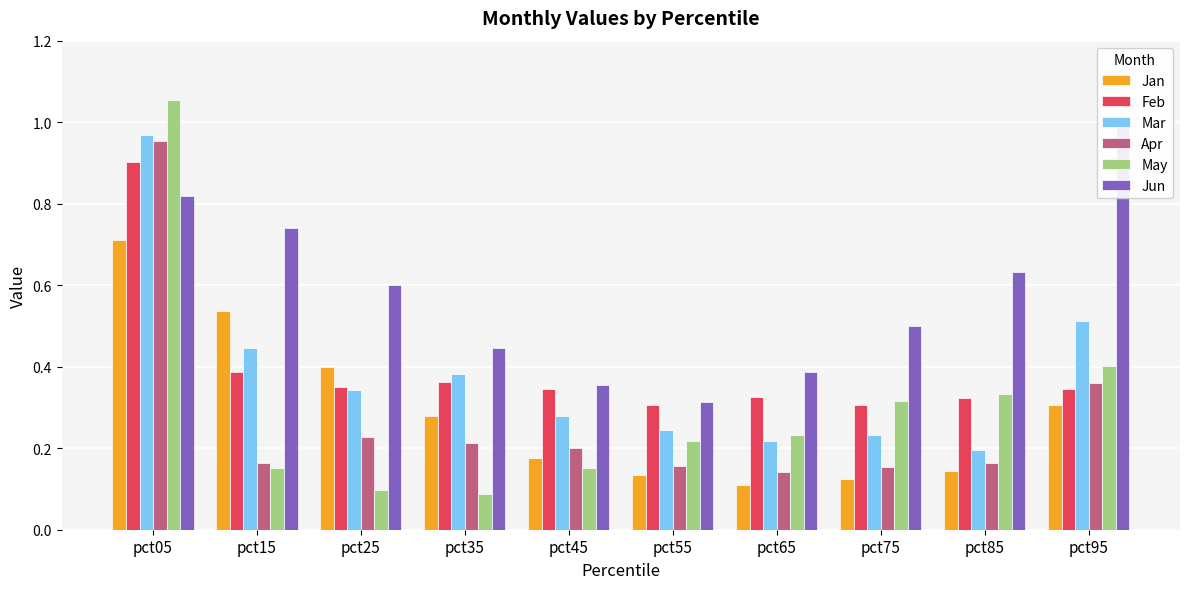

What is the difference between the second highest and second lowest values in the Mar series?

0.3